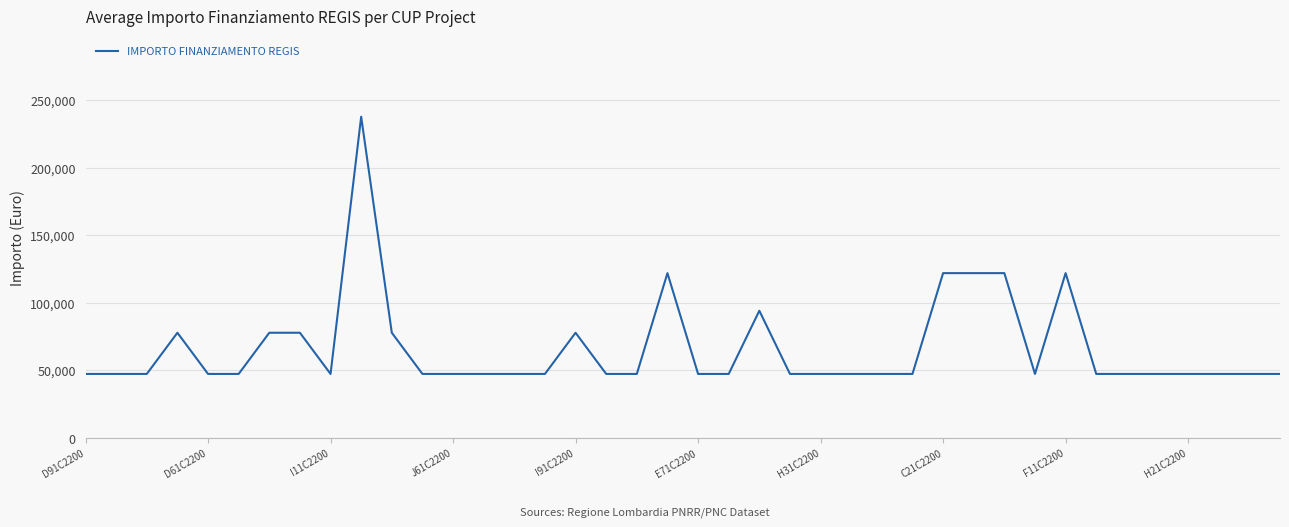

What is the smallest value displayed?

47427